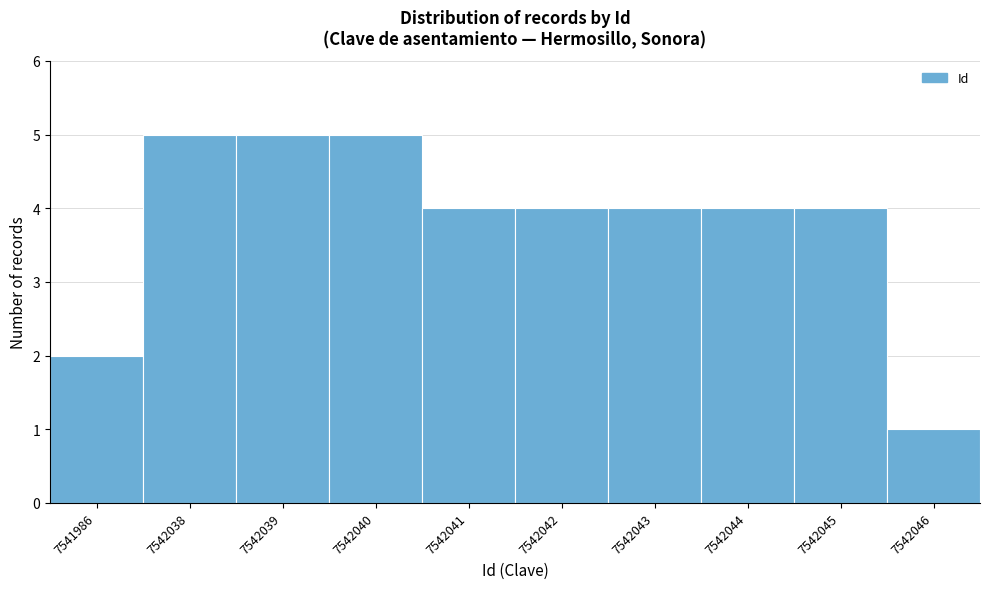

Reading left to right, extract all data points from this chart.

7541986=2	7542038=5	7542039=5	7542040=5	7542041=4	7542042=4	7542043=4	7542044=4	7542045=4	7542046=1